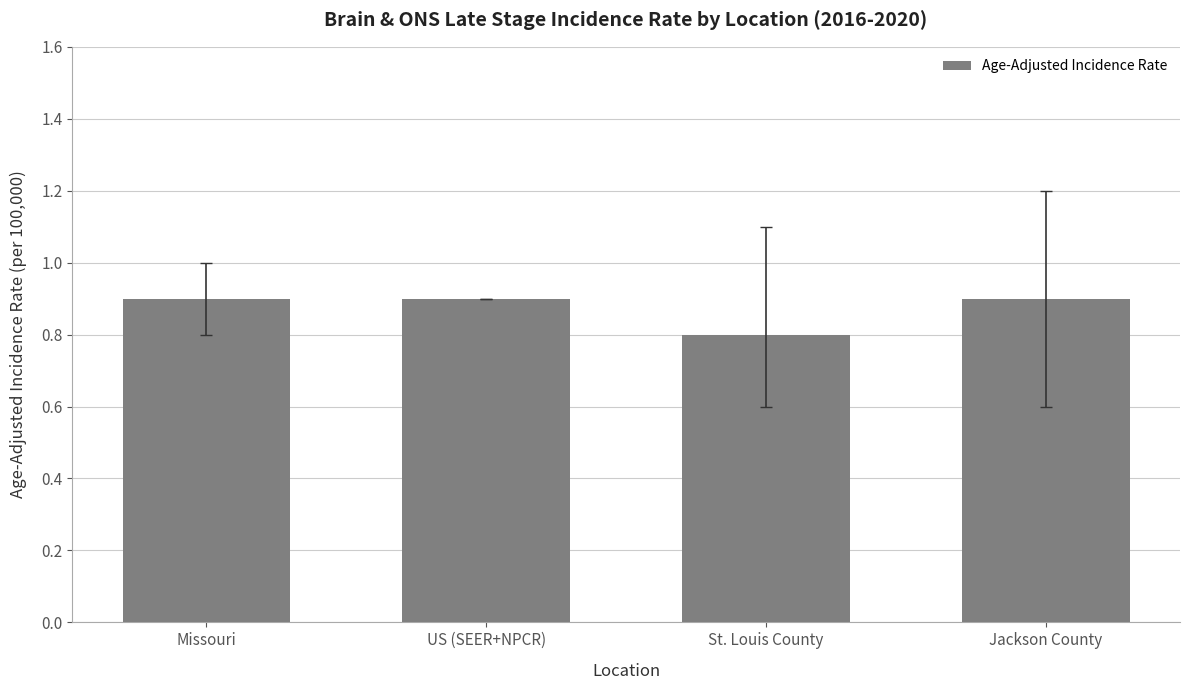

What is the greatest value displayed?

0.9